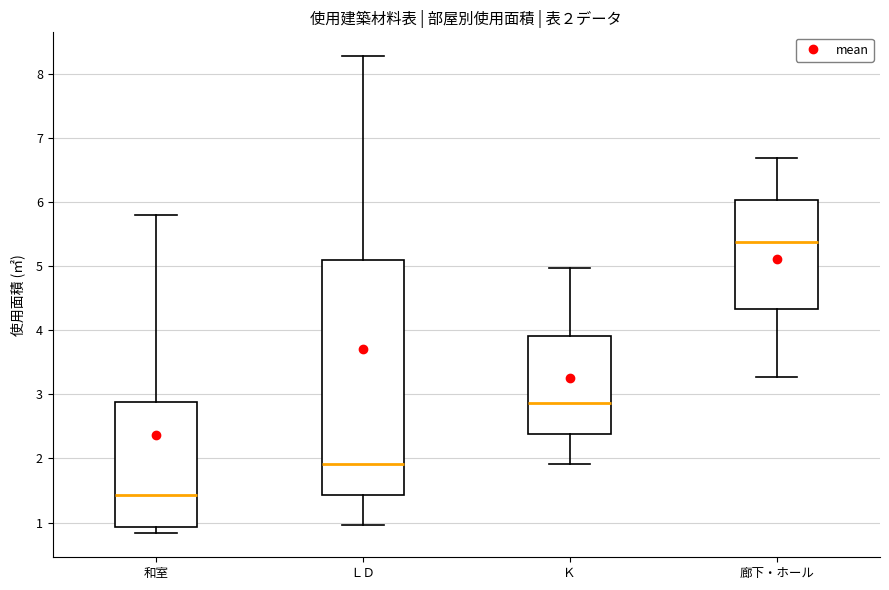

Which box has the lowest median line?

和室